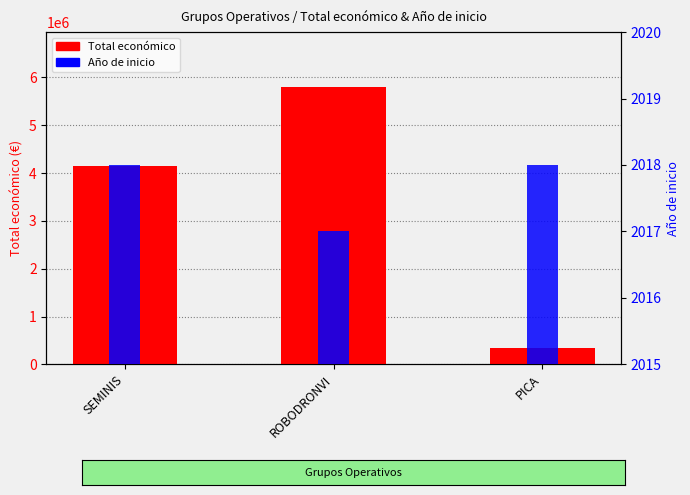

Is it true that Total económico equals 333001 at PICA?

True